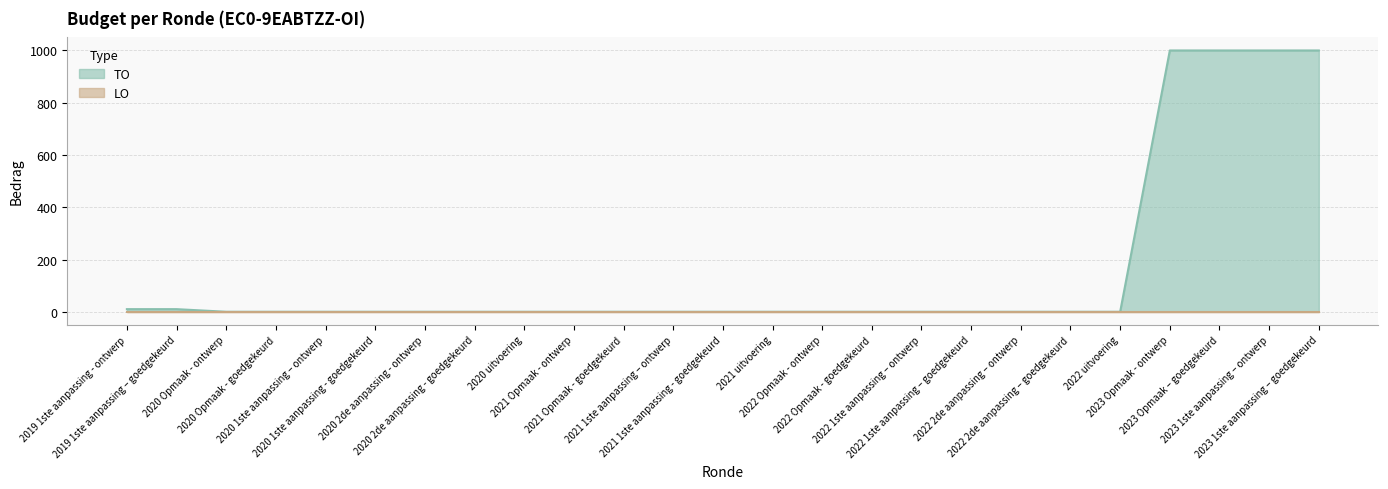

True or false: the data shows -622 at 2020 uitvoering.

False